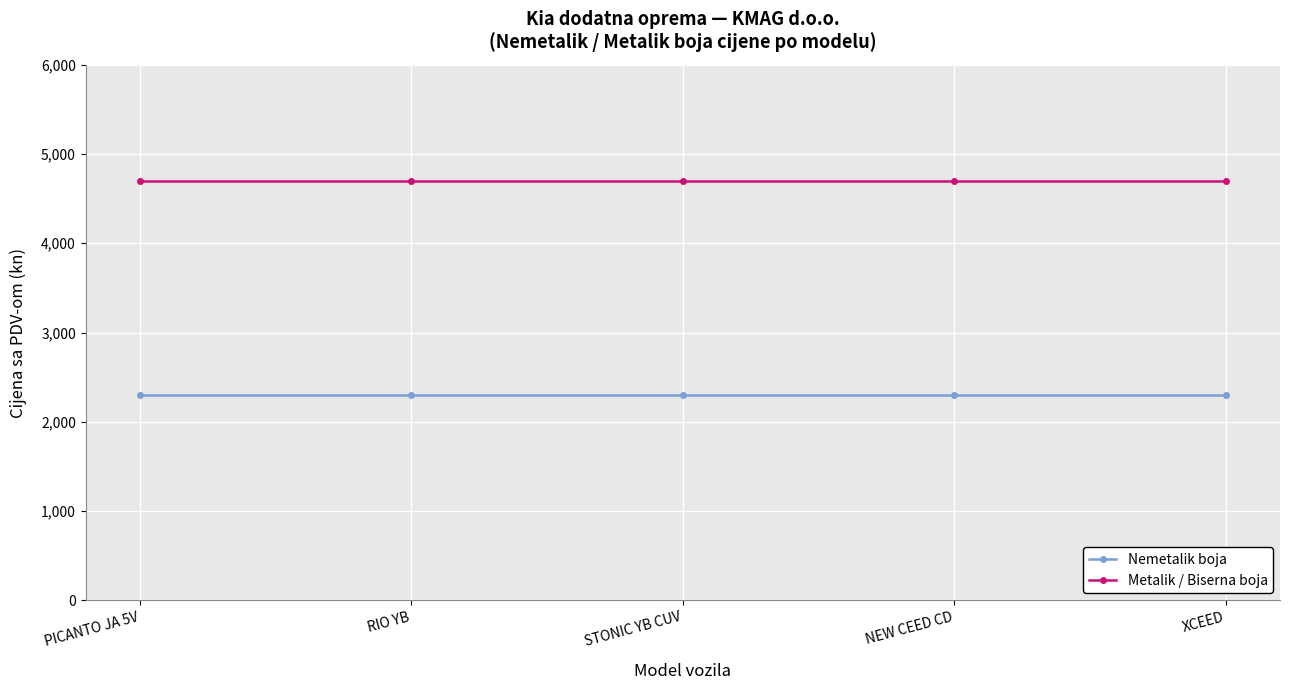

Rank the series by their average value, from highest to lowest.

Metalik / Biserna boja, Nemetalik boja